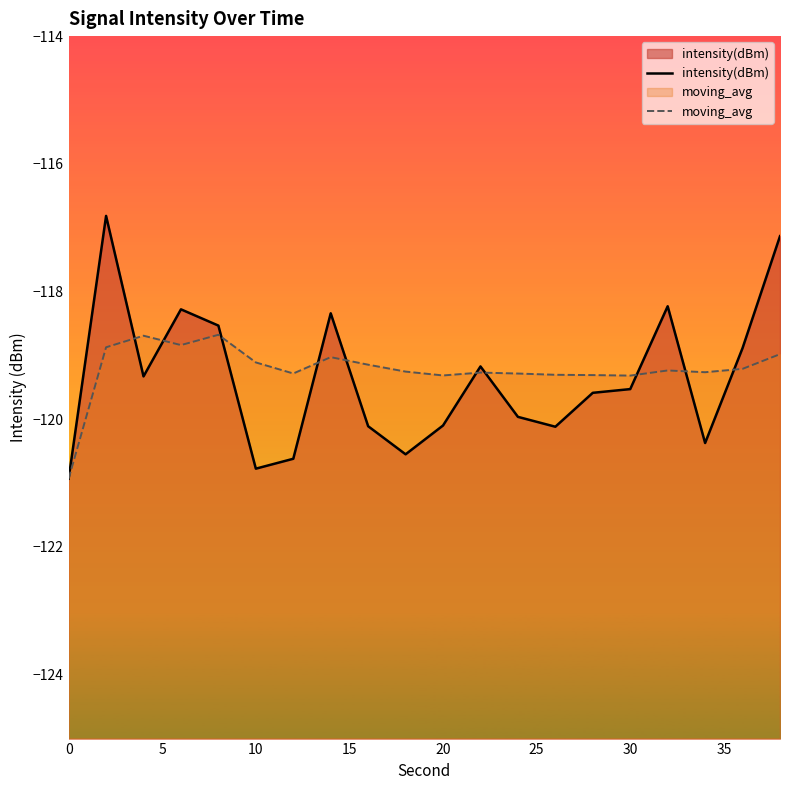

What is the total value across all series at 0?

-241.9